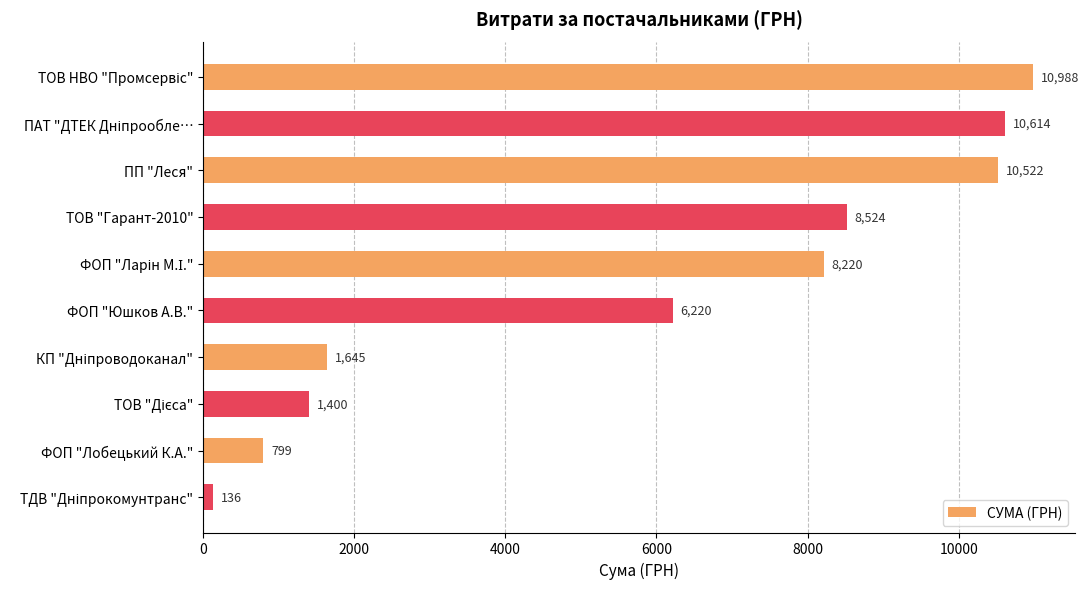

What is the minimum value shown in the chart?

135.7